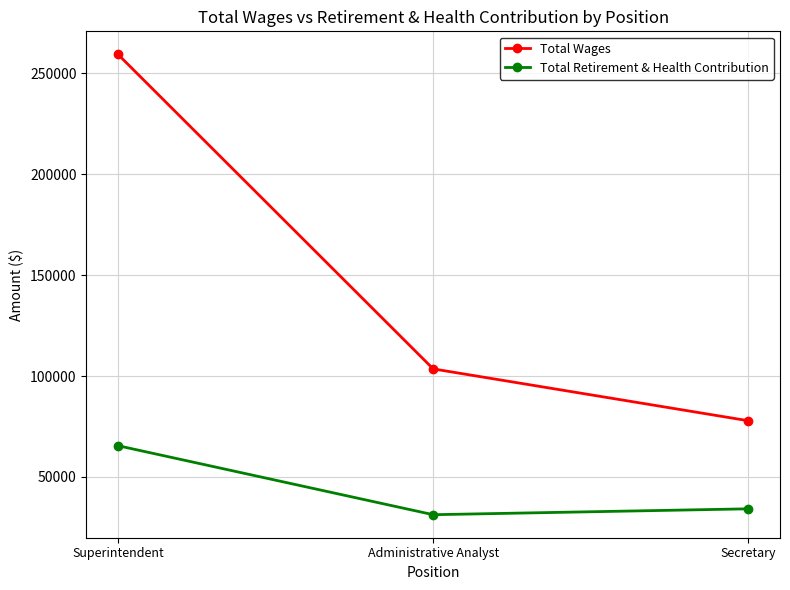

Reading left to right, transcribe all the data shown in this chart.

Total Wages: Superintendent=259330	Administrative Analyst=103527	Secretary=77841
Total Retirement & Health Contribution: Superintendent=65494	Administrative Analyst=31310	Secretary=34227